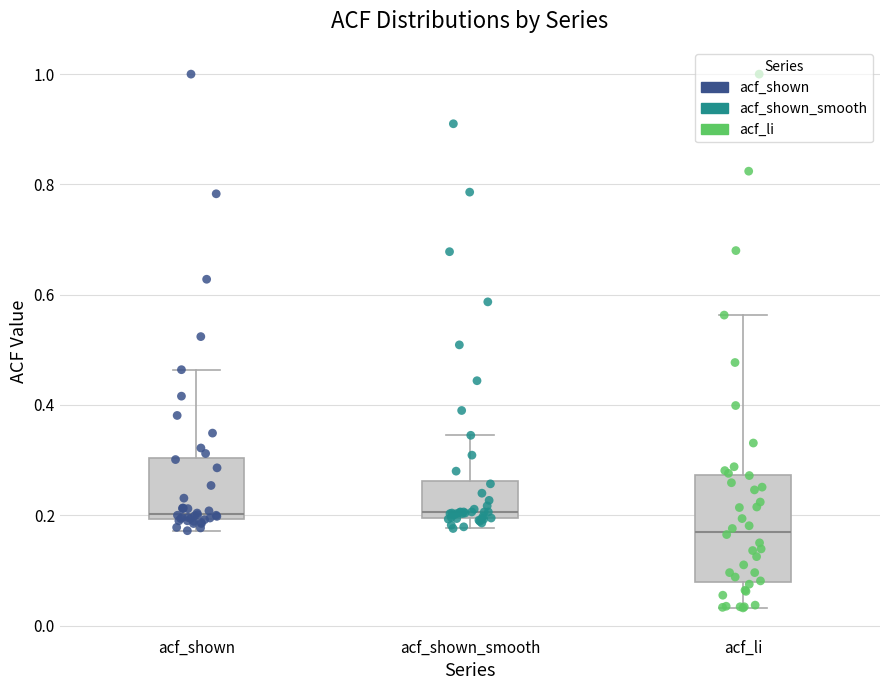

Which box's median line is the lowest?

acf_li